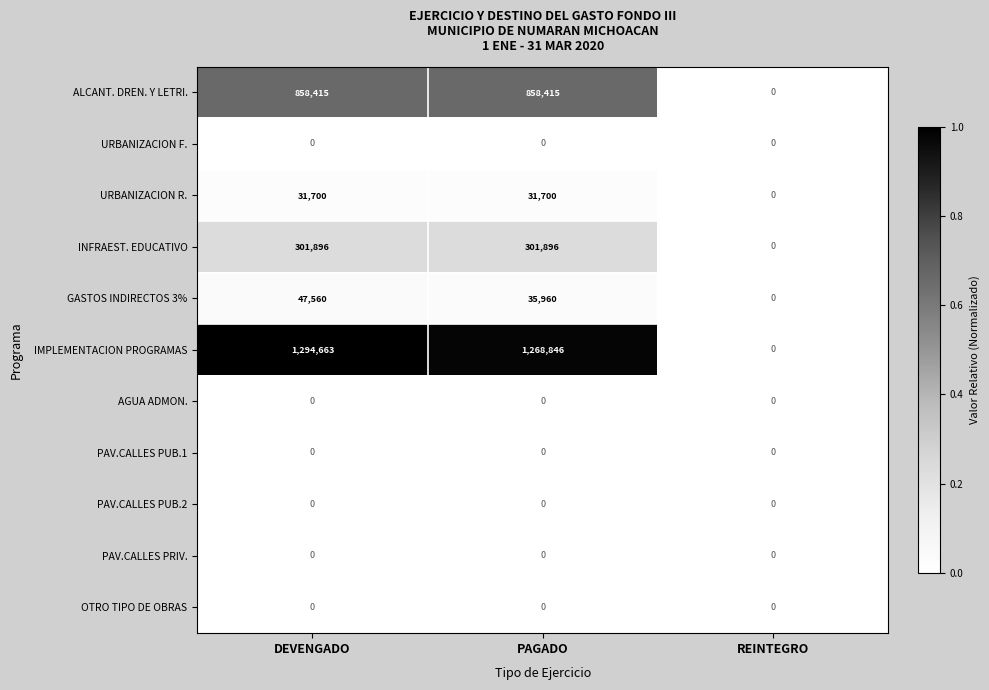

Which category has the highest value across all series?

DEVENGADO